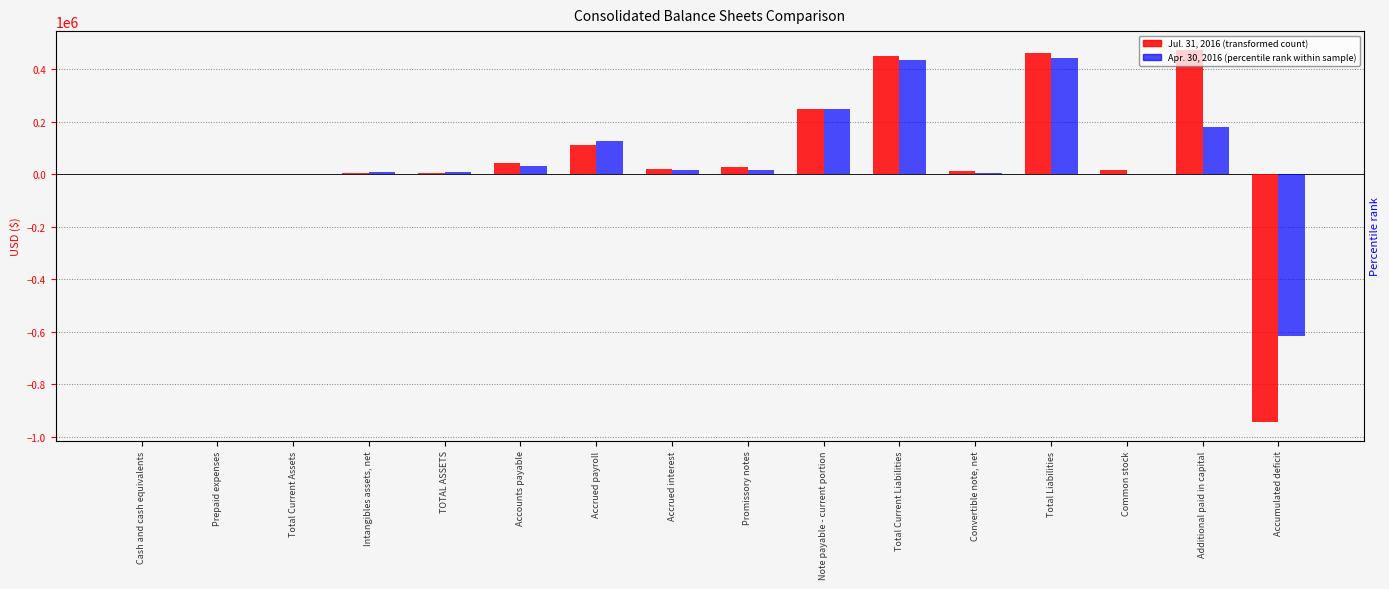

Reading left to right, extract all data points from this chart.

Jul. 31, 2016: 0	398	398	5651	6049	42779	111814	18574	25751	250000	448918	12806	461724	15088	474332	-945095
Apr. 30, 2016: 0	0	0	6459	6459	30478	125814	14722	14711	250000	435725	6403	442128	88	181654	-617411